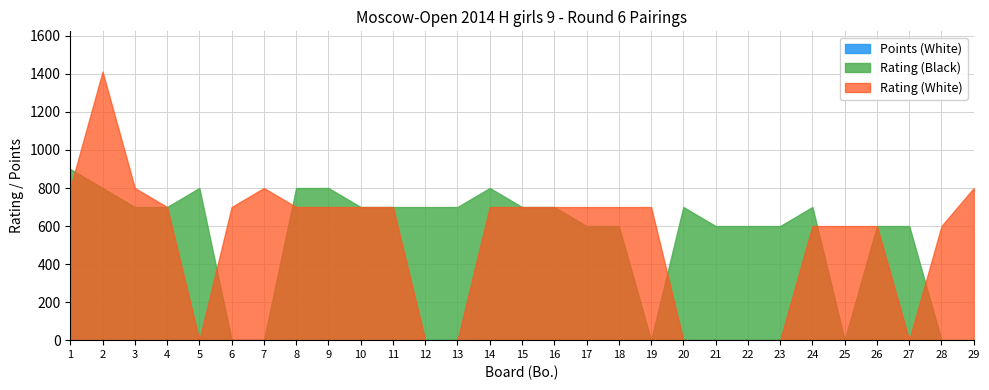

Where is the first local minimum for Points (White)?

28